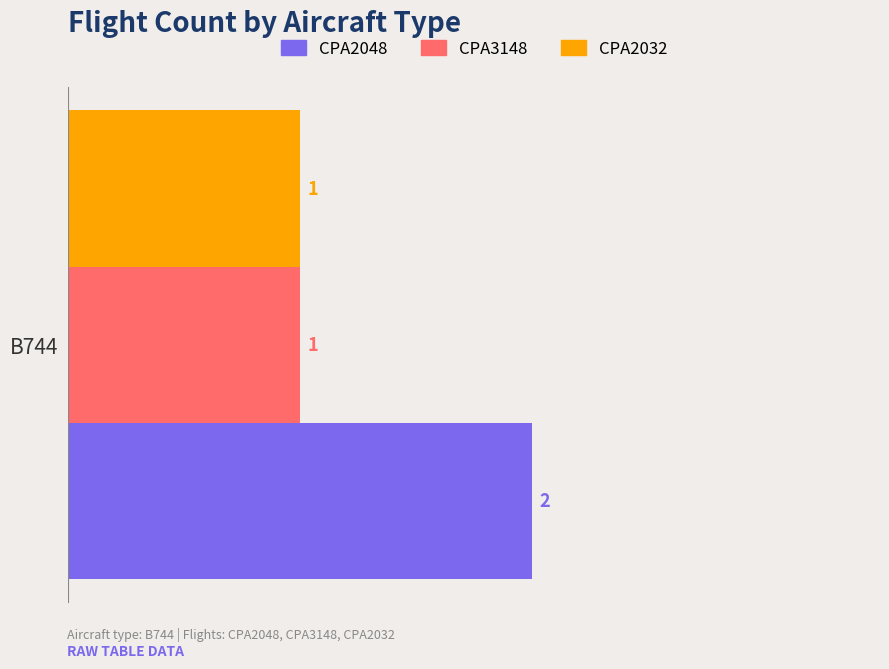

Which series has the largest range (max minus min)?

CPA2048